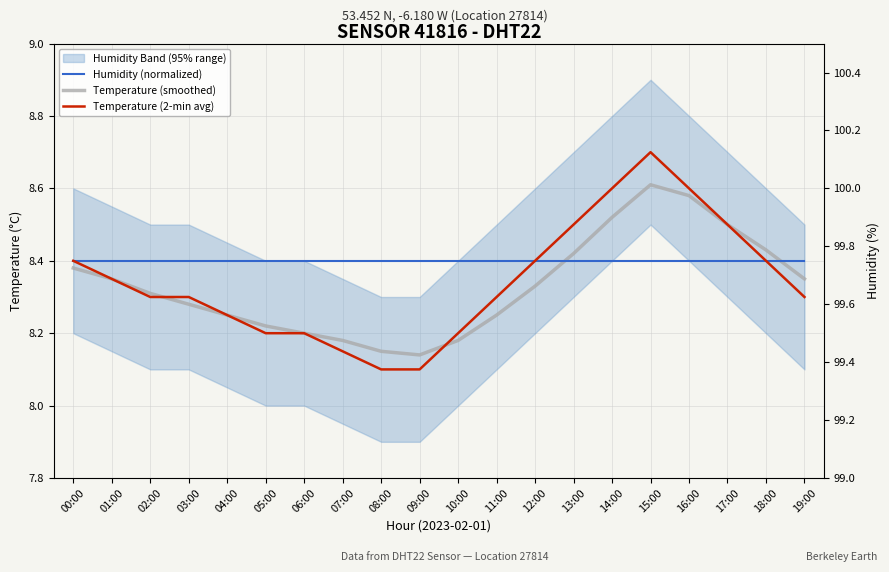

Reading left to right, extract all data points from this chart.

Humidity (normalized): 8.4	8.4	8.4	8.4	8.4	8.4	8.4	8.4	8.4	8.4	8.4	8.4	8.4	8.4	8.4	8.4	8.4	8.4	8.4	8.4
Temperature (smoothed): 8.4	8.3	8.3	8.3	8.2	8.2	8.2	8.2	8.2	8.1	8.2	8.2	8.3	8.4	8.5	8.6	8.6	8.5	8.4	8.3
Temperature (2-min avg): 8.4	8.3	8.3	8.3	8.2	8.2	8.2	8.2	8.1	8.1	8.2	8.3	8.4	8.5	8.6	8.7	8.6	8.5	8.4	8.3